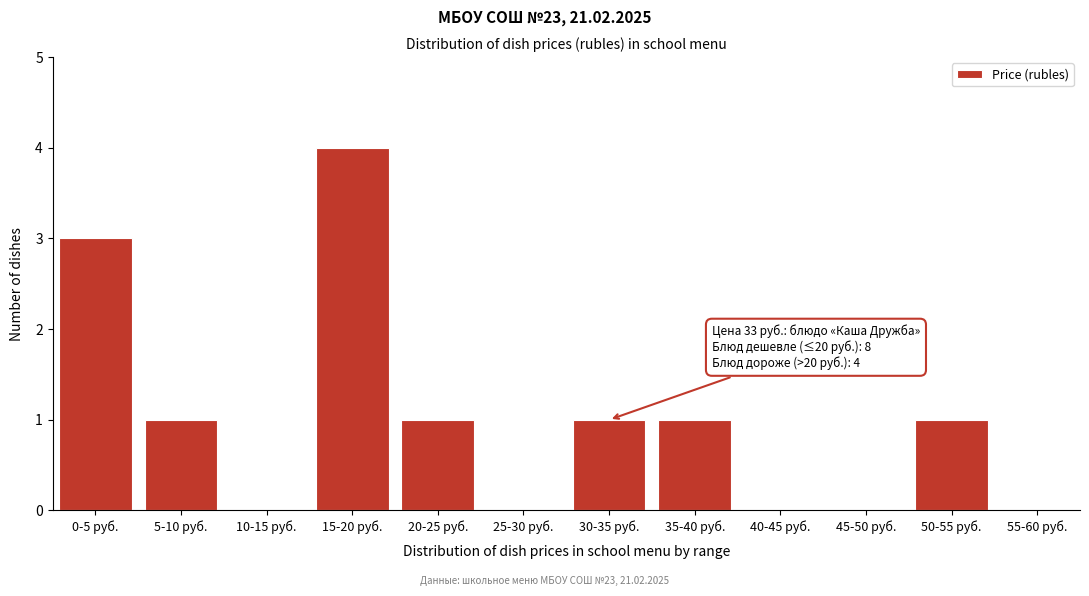

Reading right to left, transcribe all the data shown in this chart.

55-60 руб.=0	50-55 руб.=1	45-50 руб.=0	40-45 руб.=0	35-40 руб.=1	30-35 руб.=1	25-30 руб.=0	20-25 руб.=1	15-20 руб.=4	10-15 руб.=0	5-10 руб.=1	0-5 руб.=3